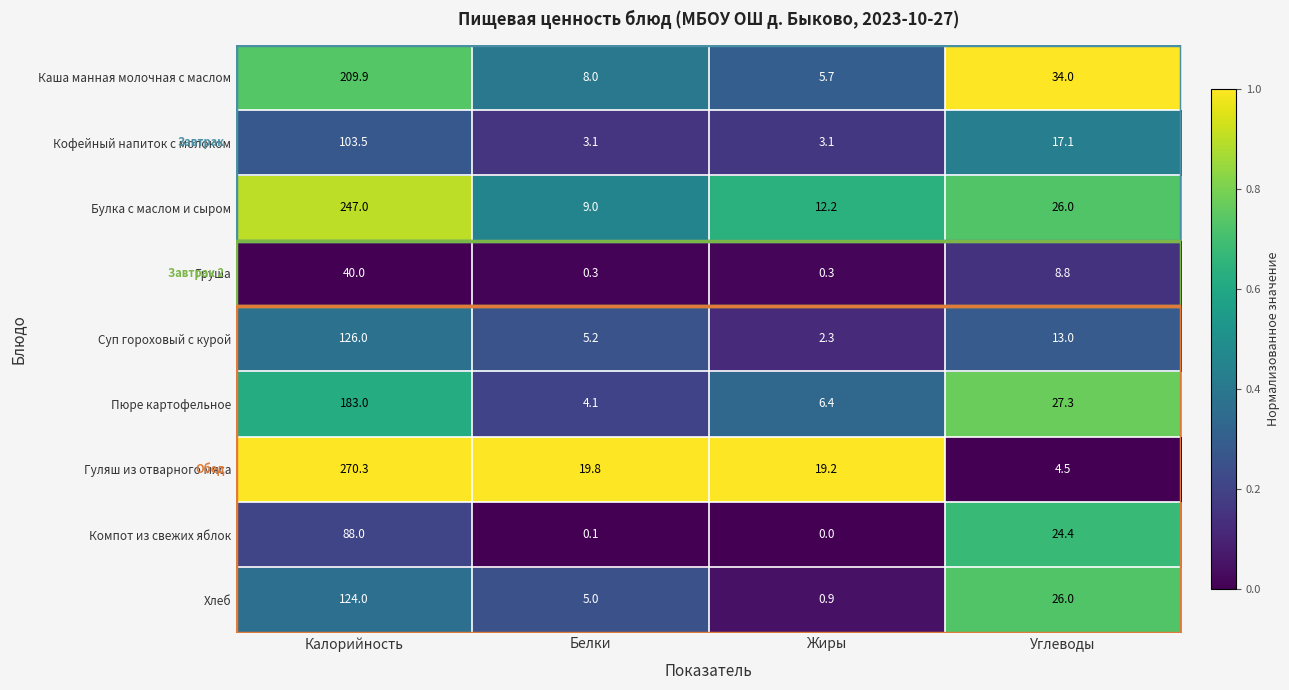

Between Калорийность and Жиры, which series saw the biggest shift?

Гуляш из отварного мяса